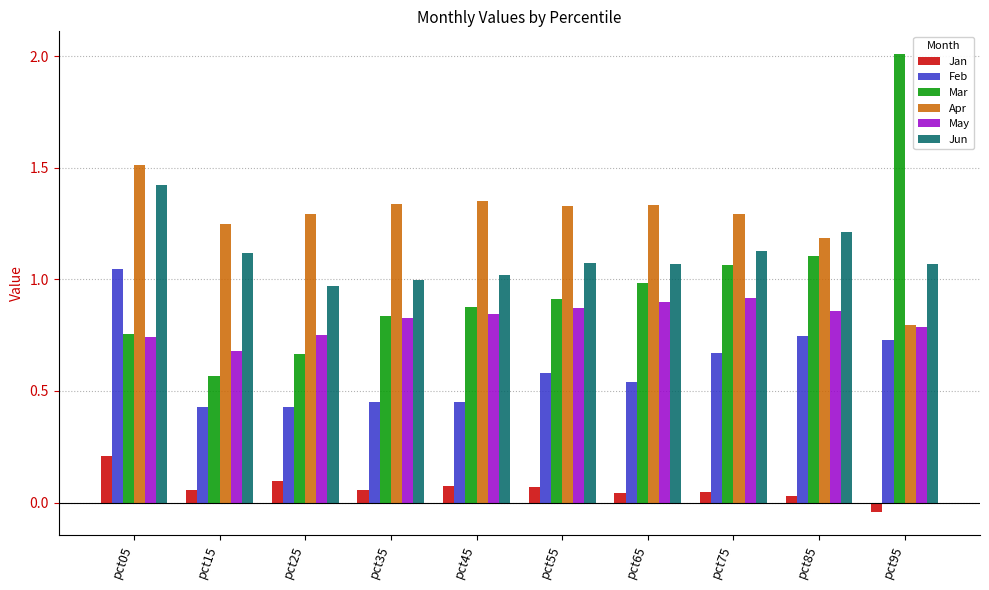

What is the approximate value of Apr at pct05?

1.5